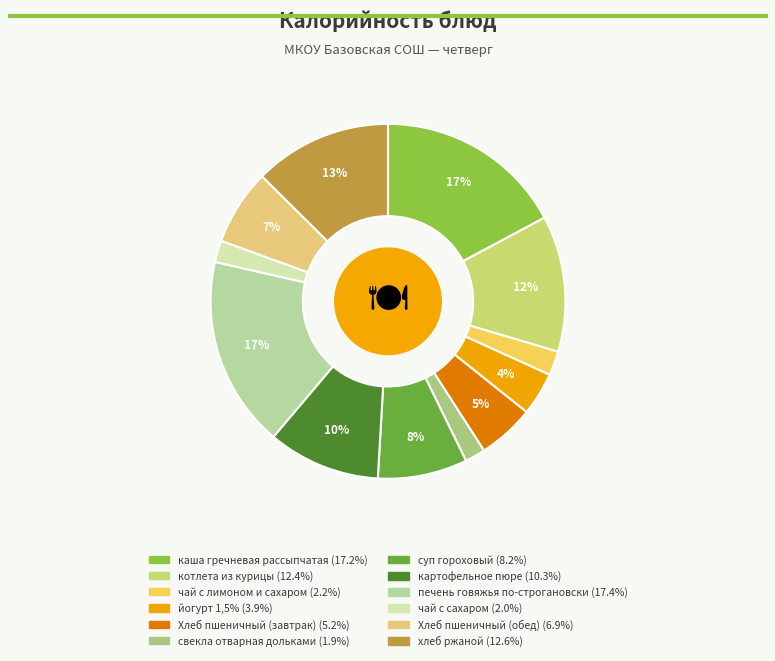

Does хлеб ржаной account for over 50% of the chart?

No